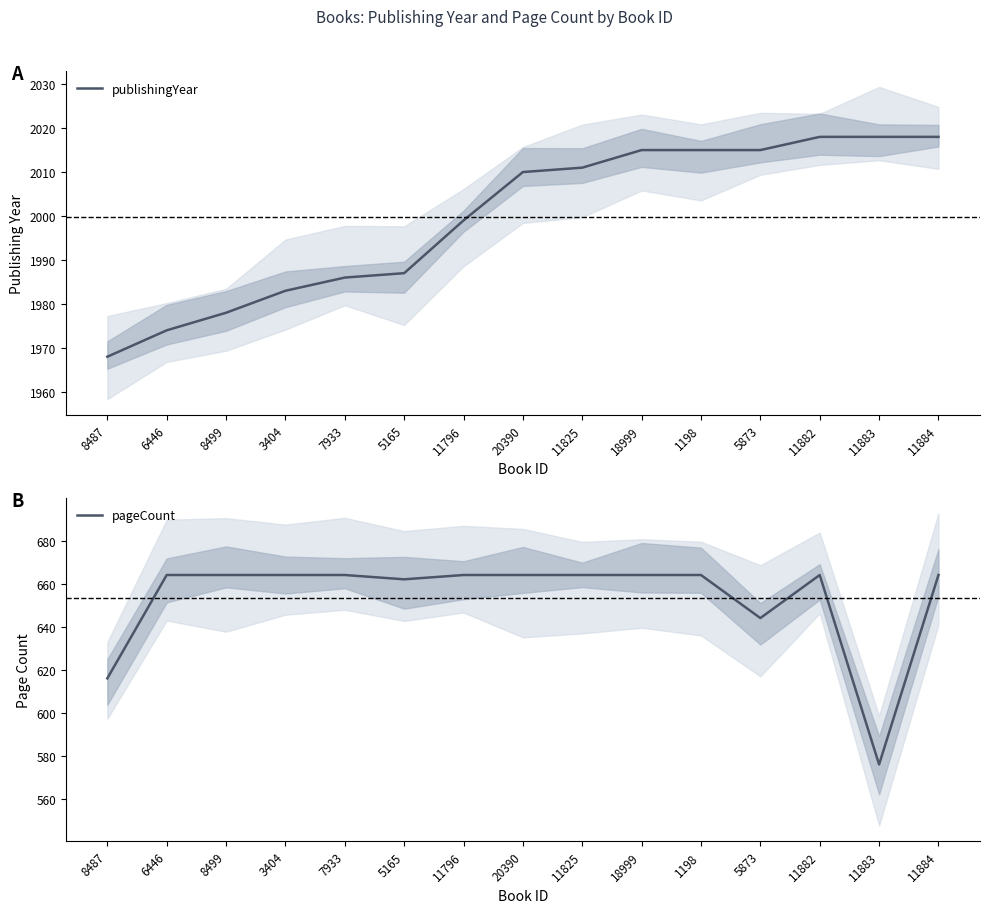

What is the label of the 2nd point from the left?

6446